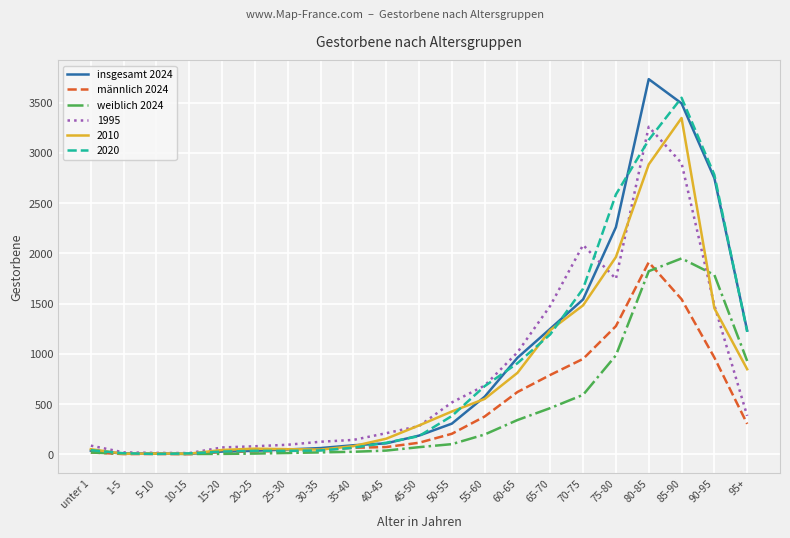

What is the smallest value displayed?

1